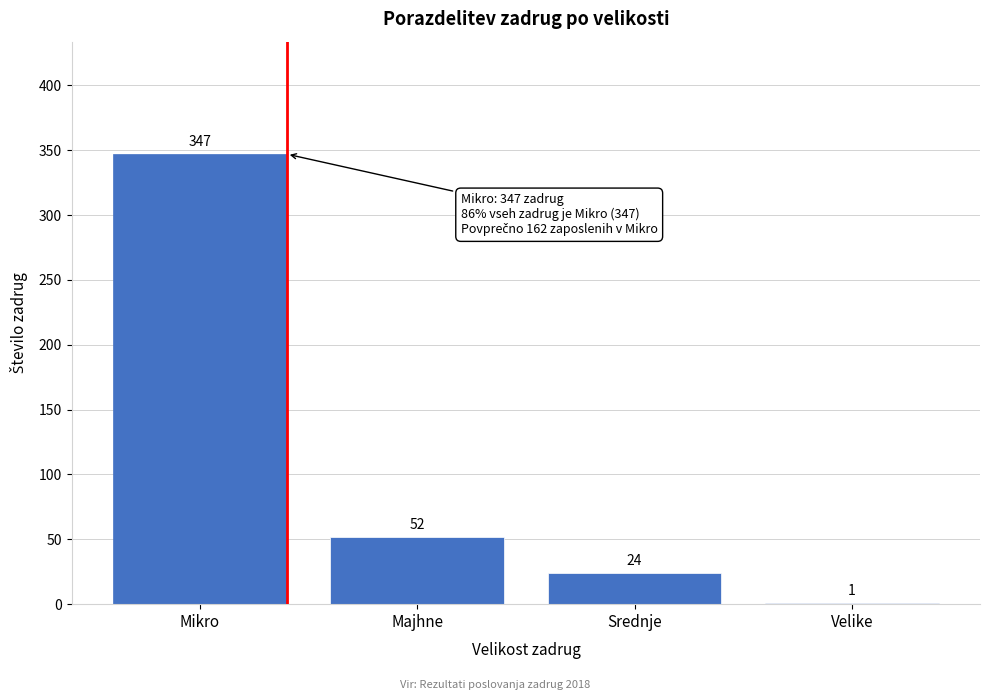

Reading left to right, list all the values displayed in this chart.

Mikro=347	Majhne=52	Srednje=24	Velike=1